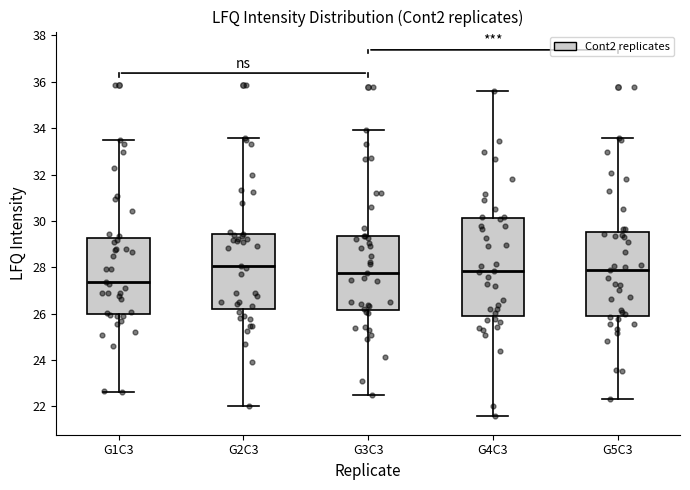

Where is the upper edge of the box for G2C3 on the y-axis? The values are not printed on the chart, so give them approximately, as read against the axis.

29.4